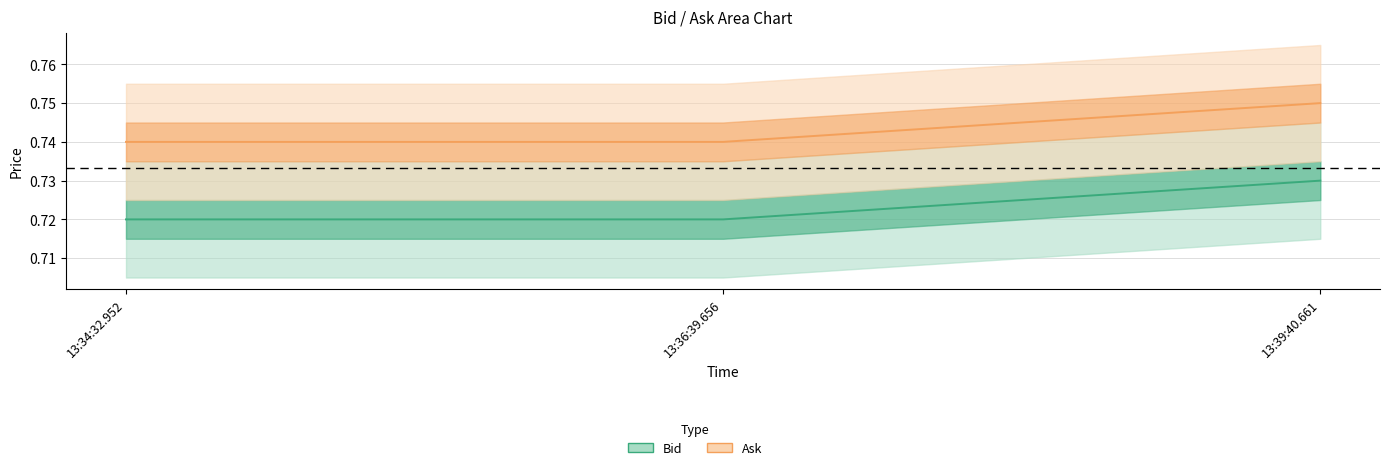

Rank the series by their average value, from highest to lowest.

Ask, Bid